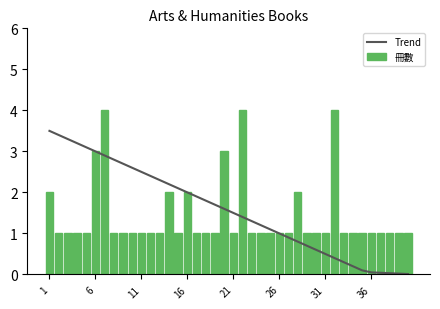

True or false: Trend has a value of 1.0 at 26.

True